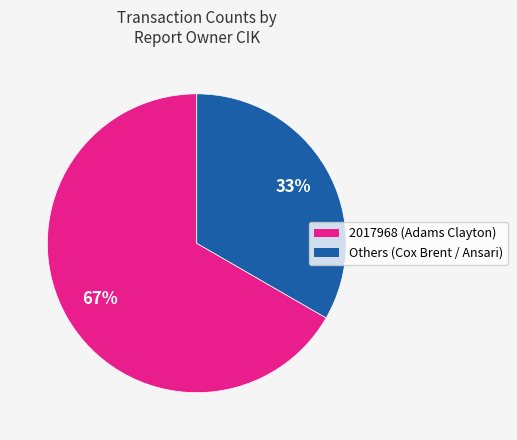

How many segments does this pie chart have?

2